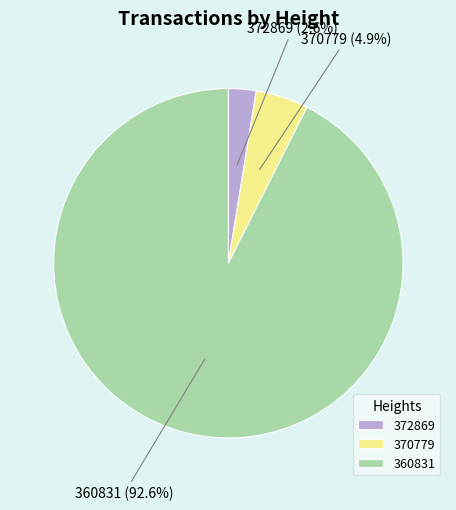

What percentage is the 372869 slice, to the nearest percent?

3%